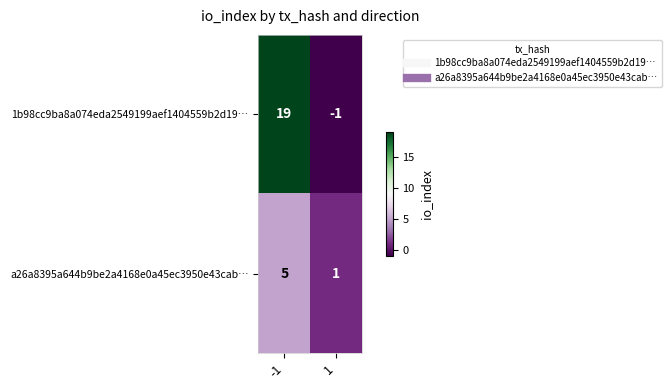

Rank the categories by 1b98cc9ba8a074eda2549199aef1404559b2d19… value from lowest to highest.

1, -1